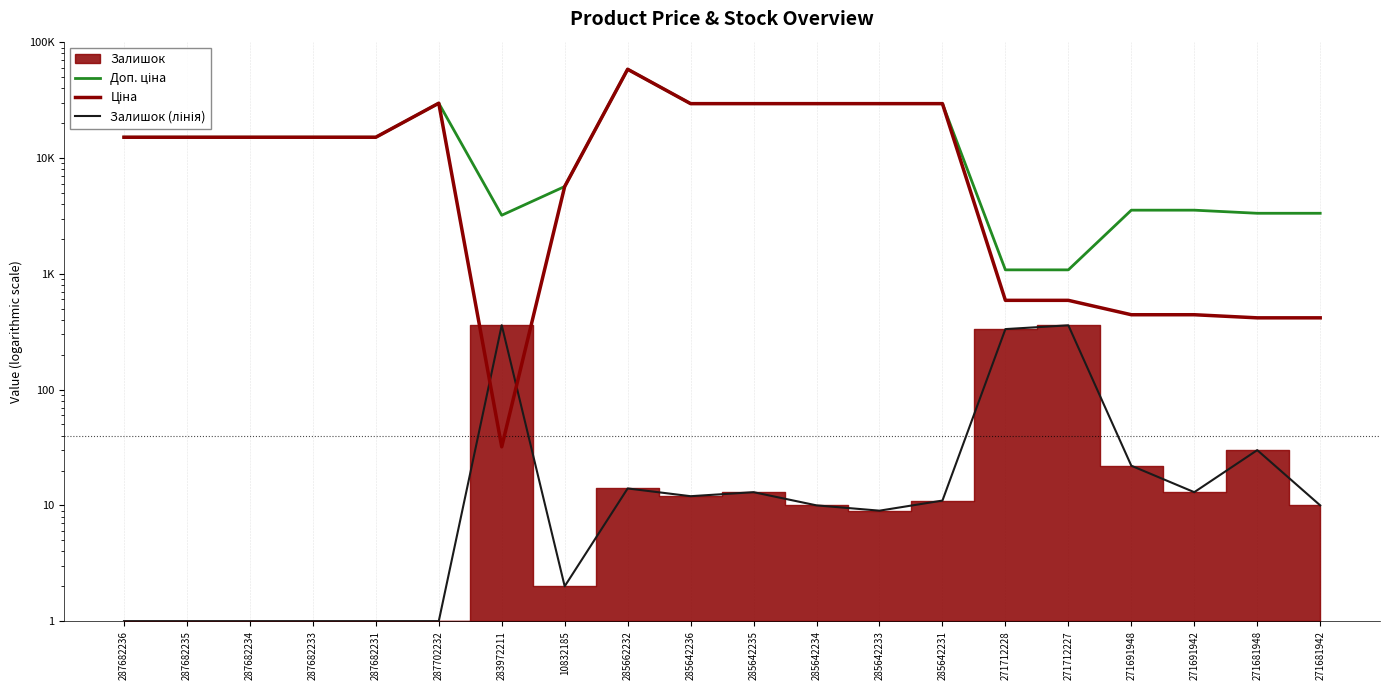

How many data points in Доп. ціна are above 15120?

7